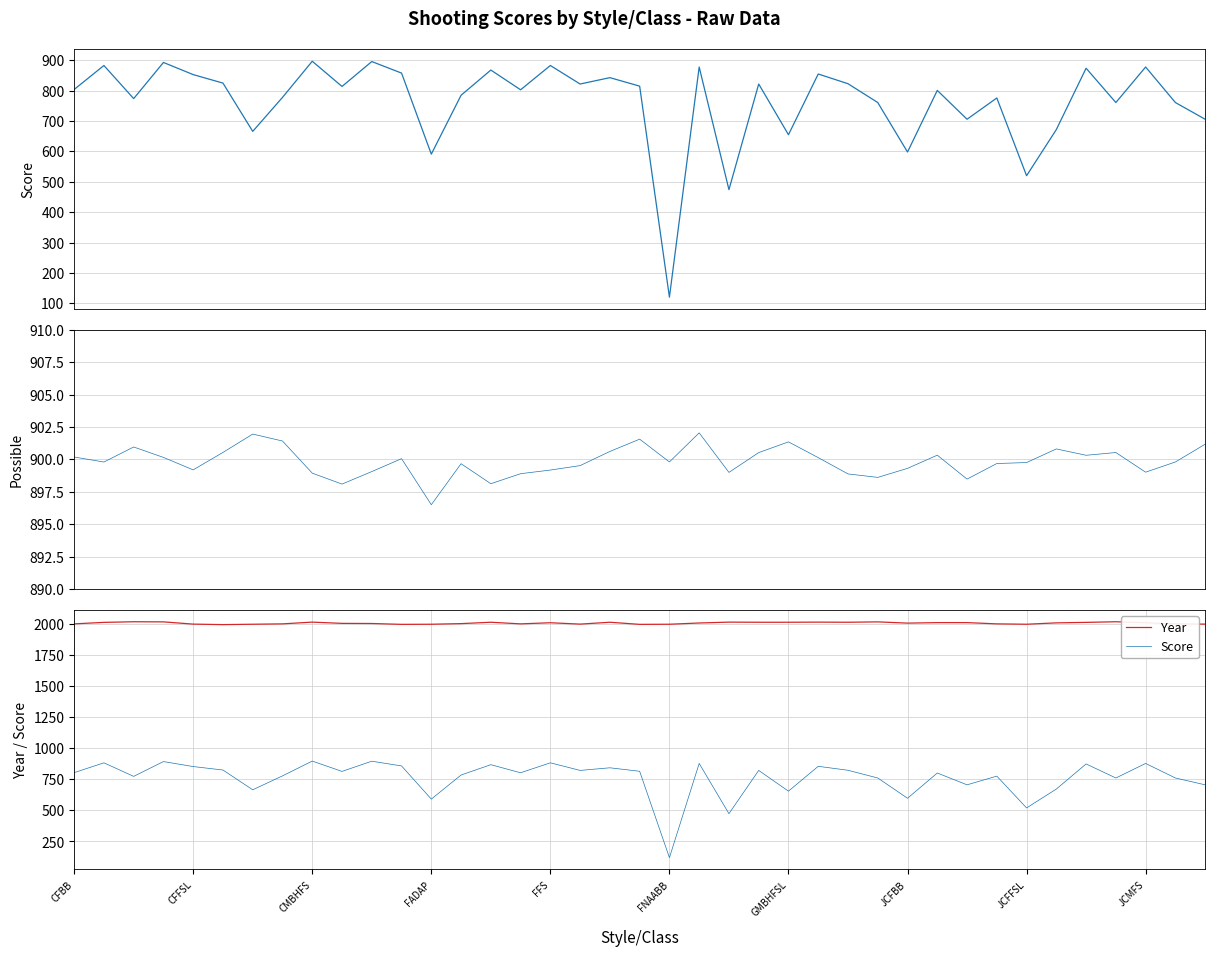

What is the lowest value of the Possible series?

896.5